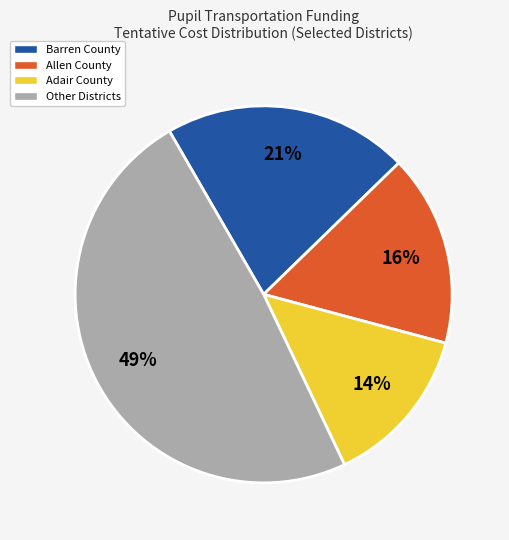

To the nearest percent, what portion does Adair County represent?

14%